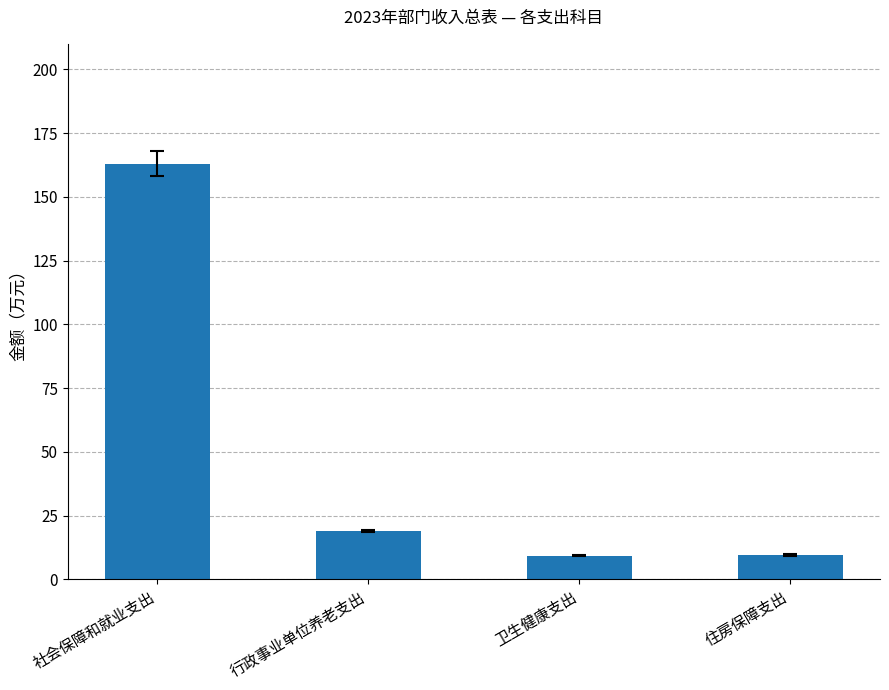

What is the label of the 4th bar from the right?

社会保障和就业支出